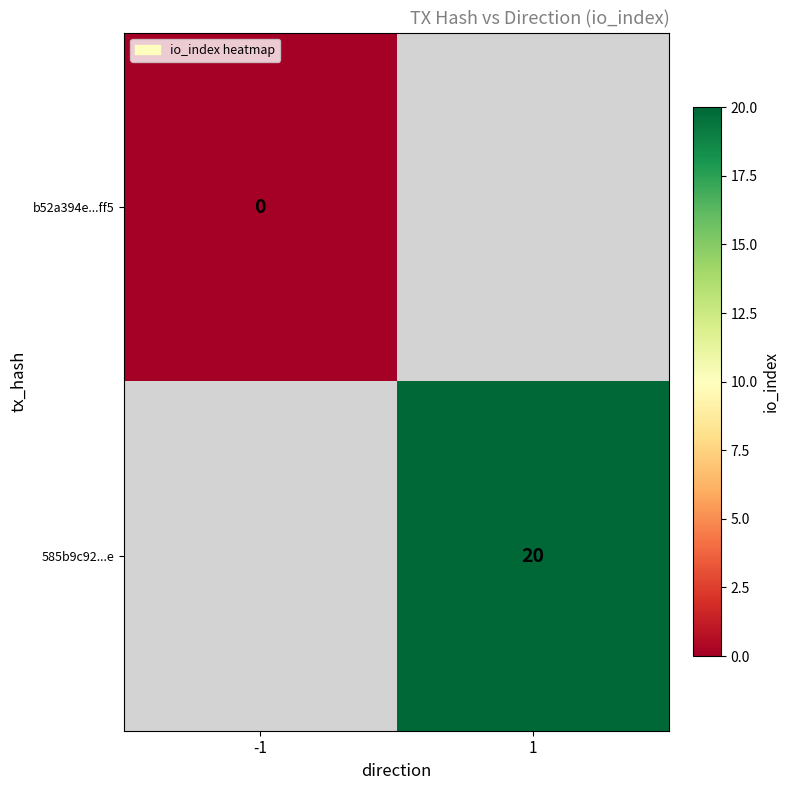

How many categories are shown in the chart?

2